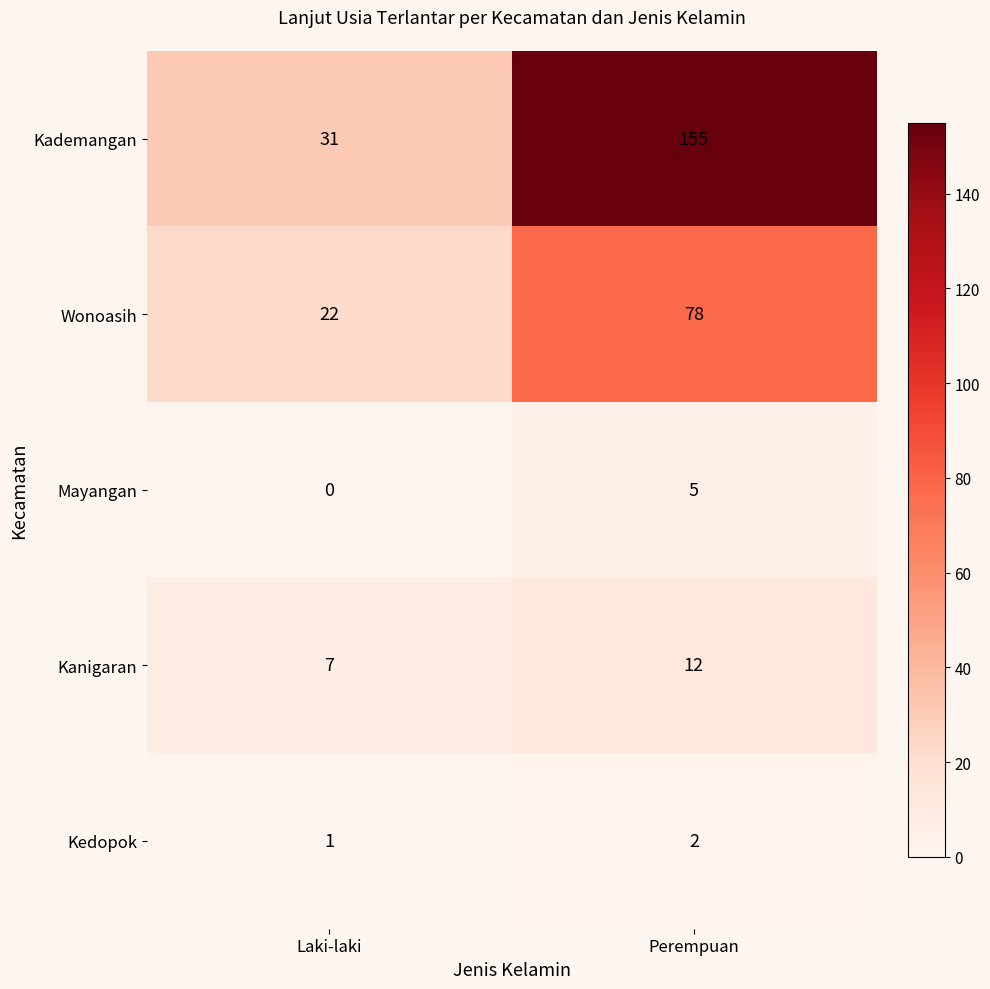

Which series has the largest range (max minus min)?

Kademangan